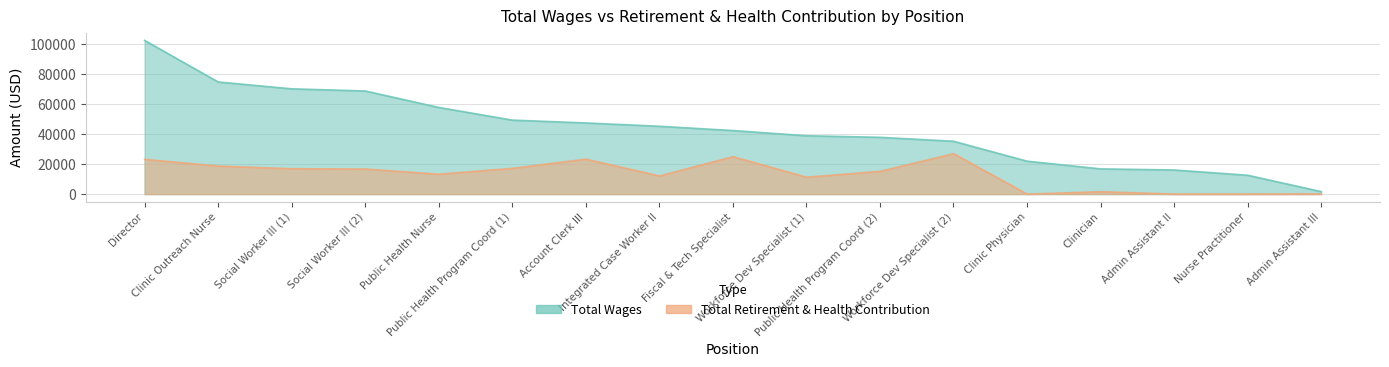

What are all the series names shown in the legend?

Total Wages, Total Retirement & Health Contribution